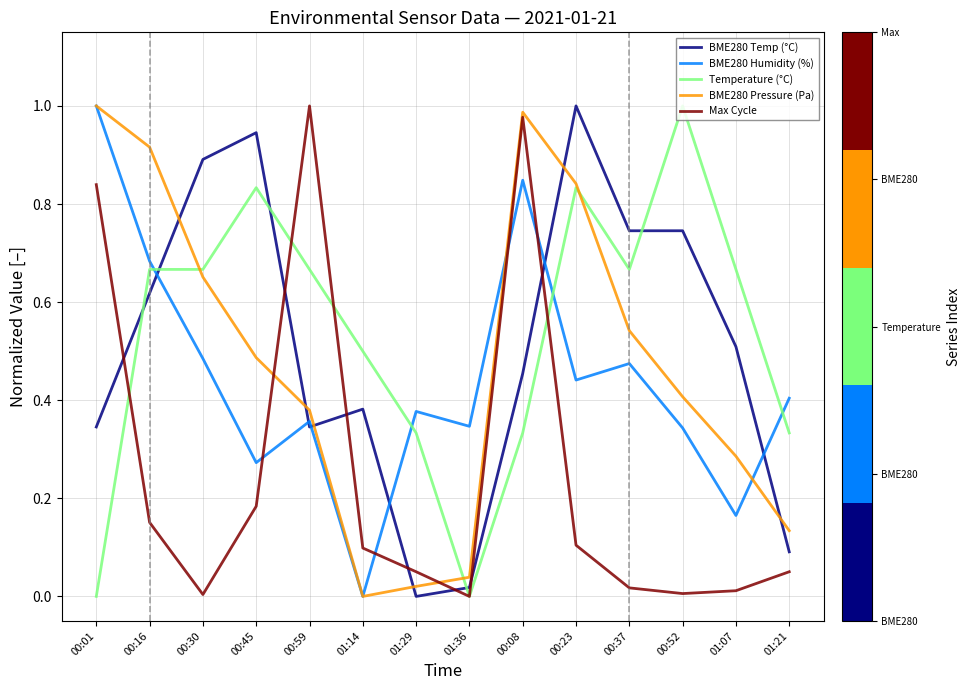

True or false: BME280 Humidity (%) and Max Cycle cross at least once.

True